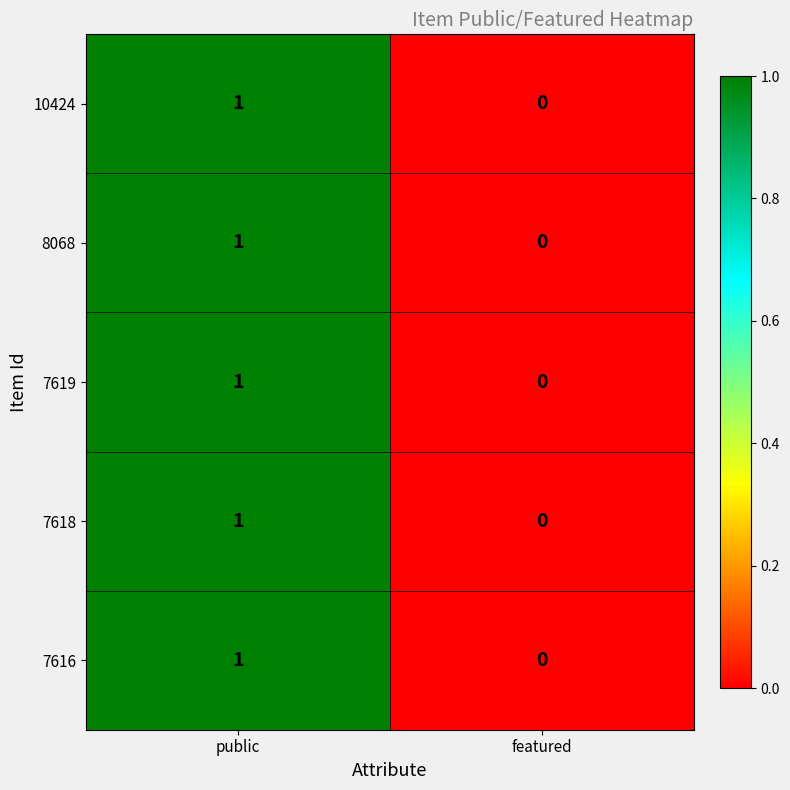

Which label corresponds to the smallest value in the chart?

featured